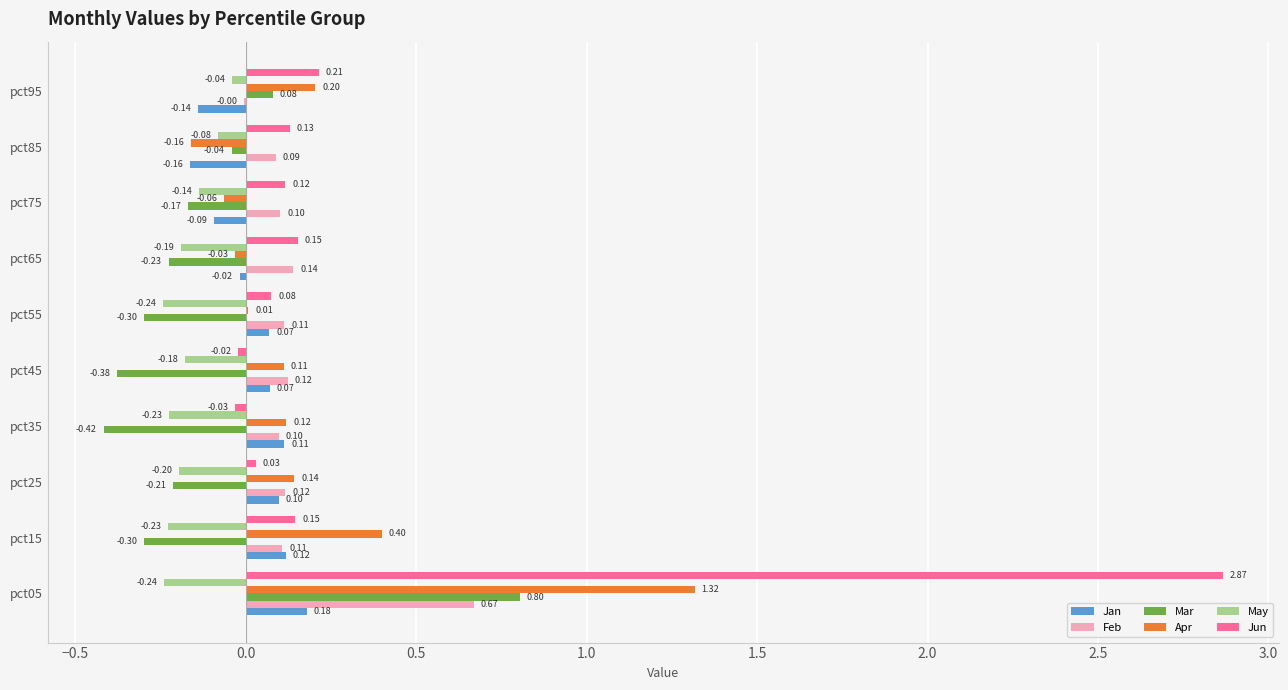

Is the value of Jan at pct35 greater than the value of Jun at pct85?

No